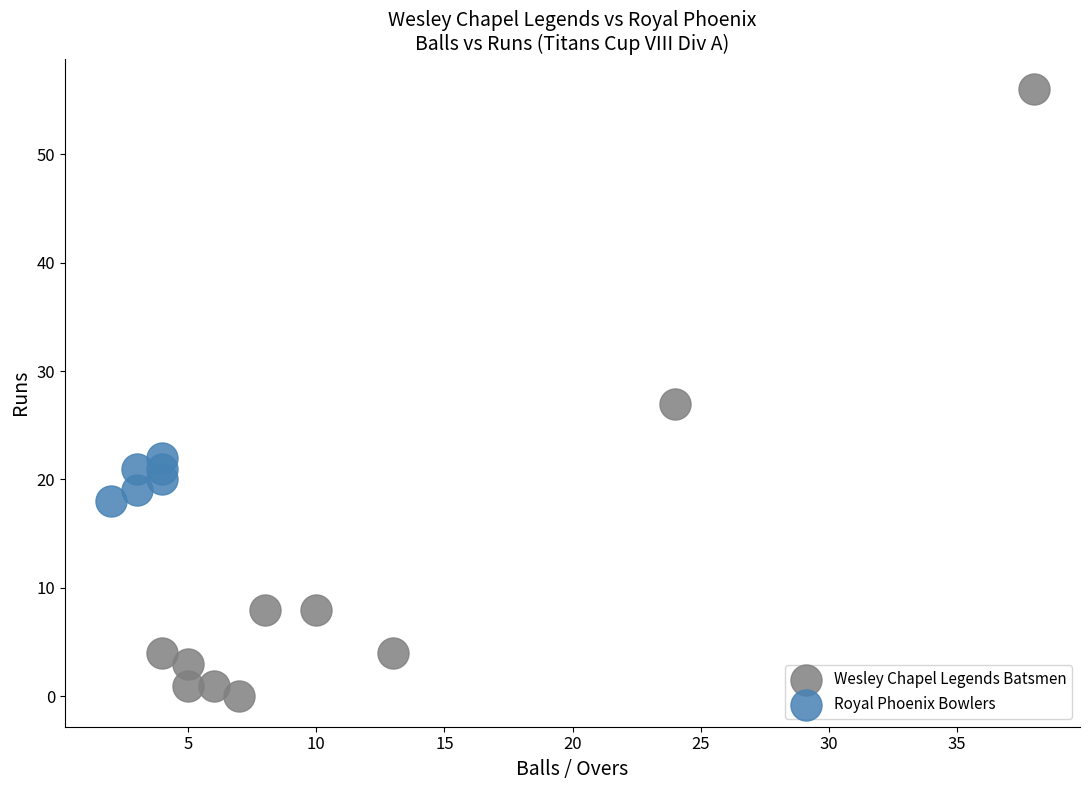

Which series reaches the maximum Y coordinate?

Wesley Chapel Legends Batsmen